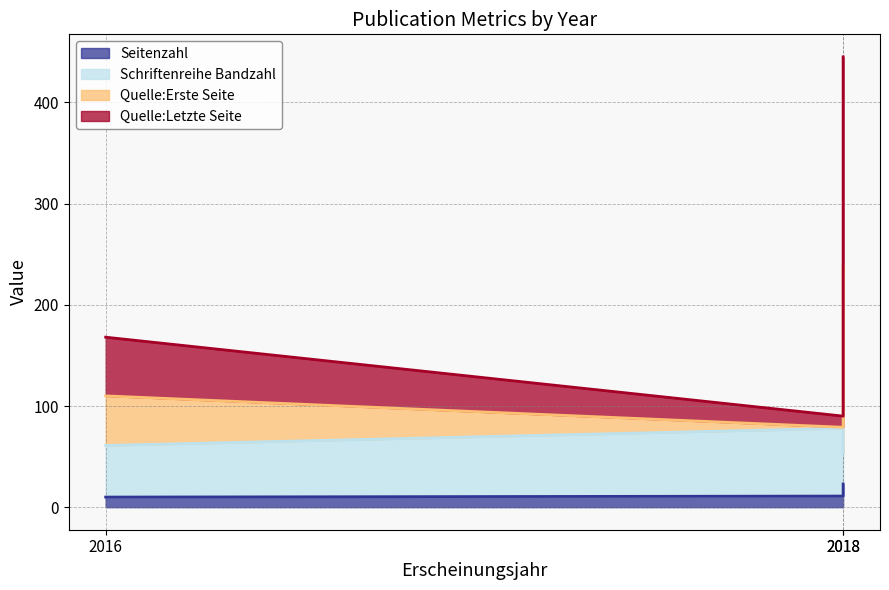

True or false: Quelle:Erste Seite has a value of 168 at 2016.

True